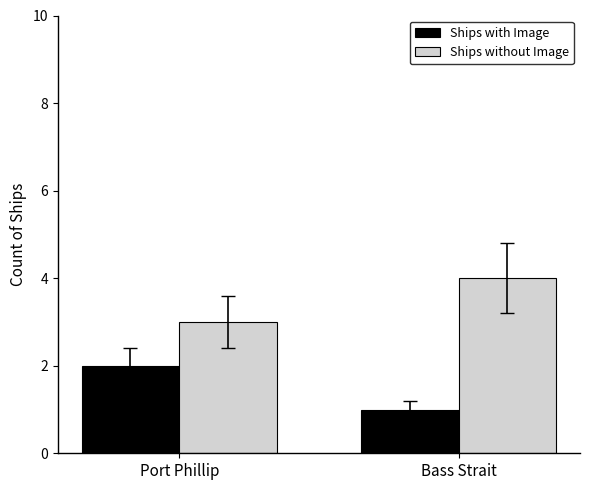

Is it true that Ships with Image equals 2 at Port Phillip?

True